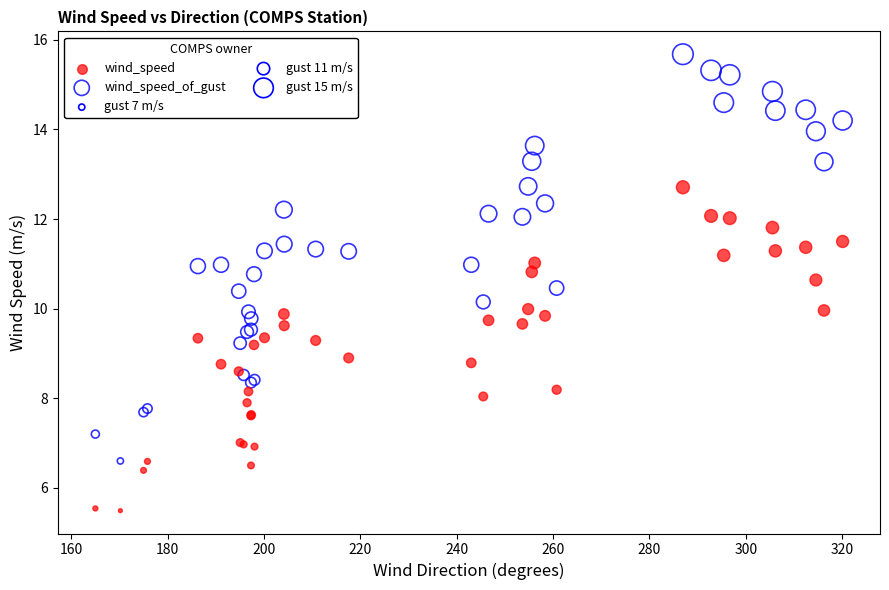

Which series contains the lowest Y value?

wind_speed